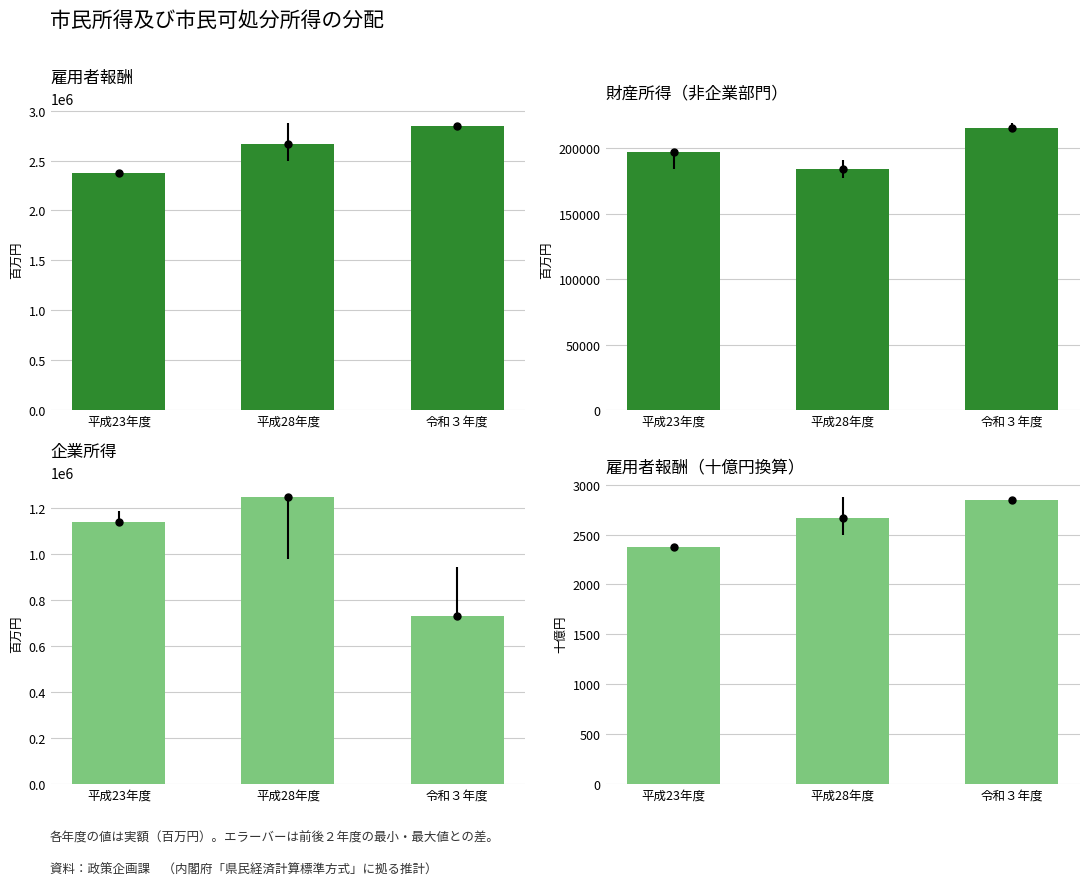

Which category has the highest value across all series?

令和３年度